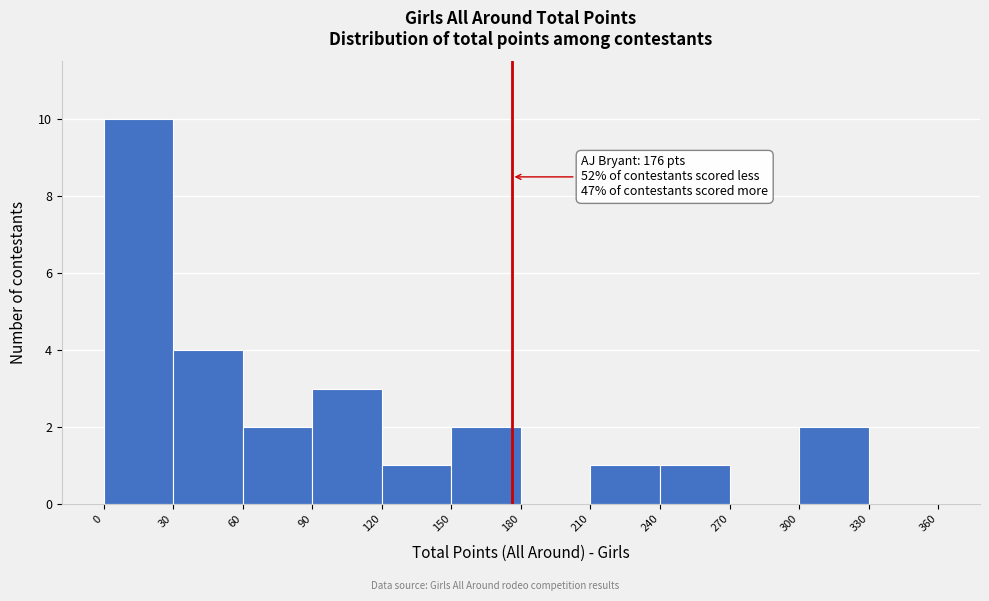

Over which range of the x-axis is the bar tallest?

0 to 30